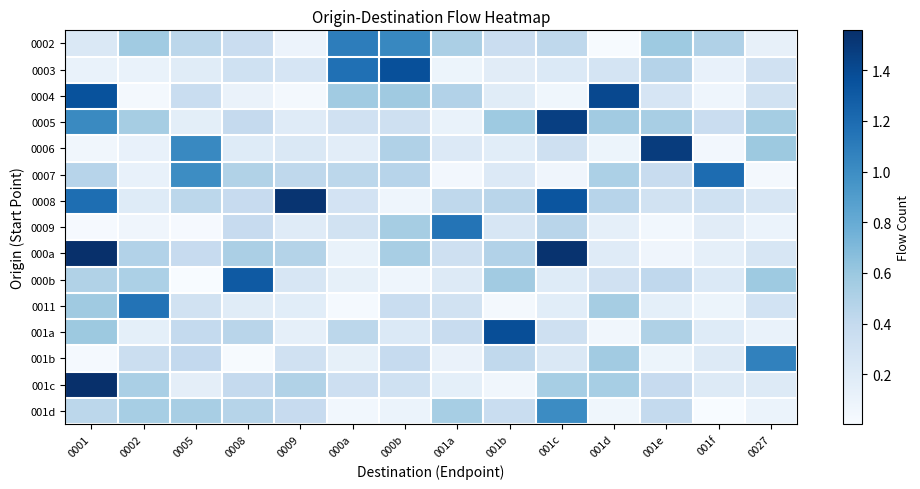

How many distinct data groups are displayed?

15